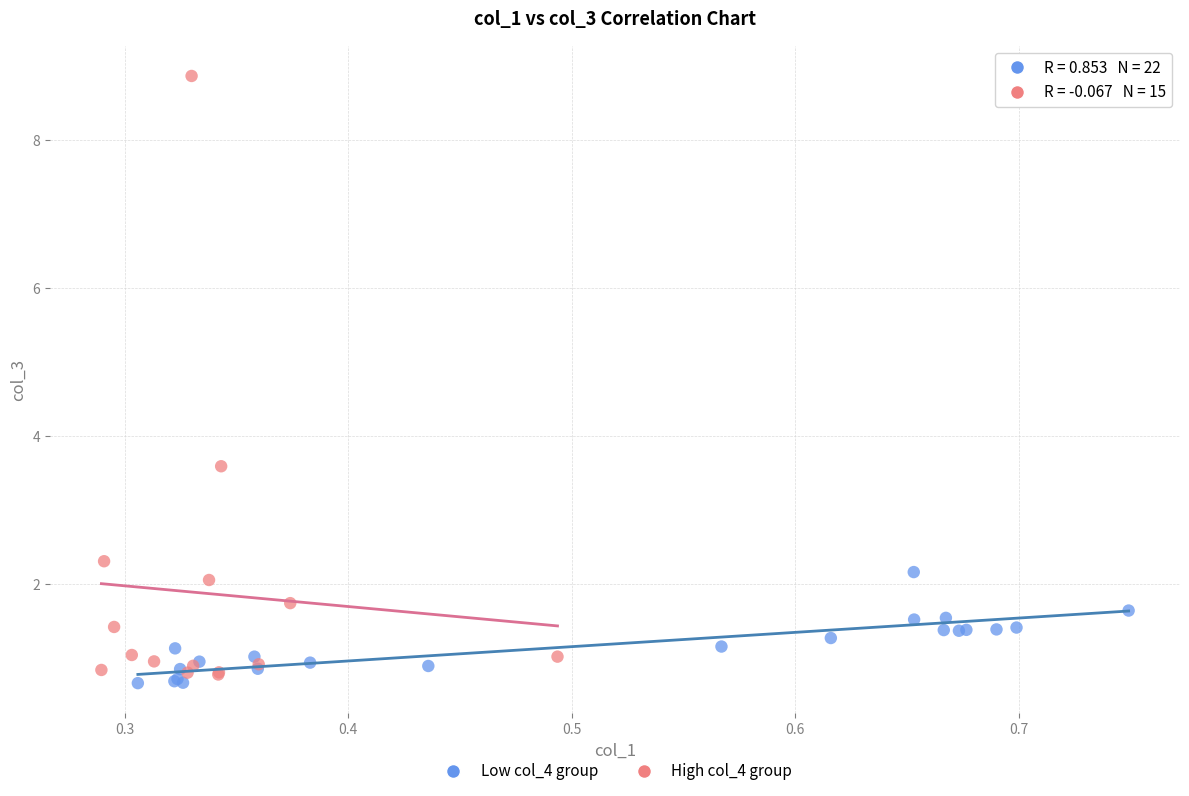

Which series has the widest spread of Y values?

High col_4 group